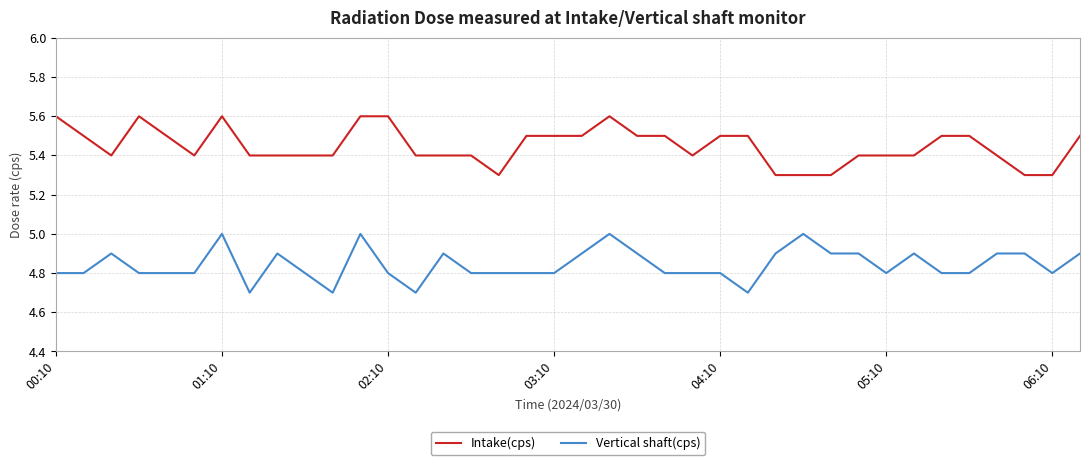

What is the difference between the maximum and minimum values in the Vertical shaft(cps) series?

0.3